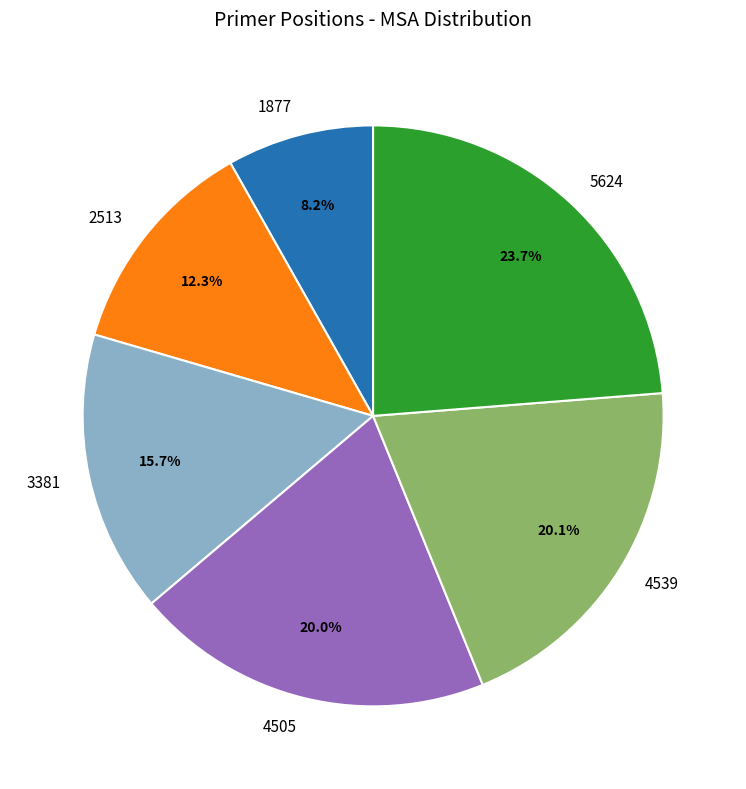

Is 3381 the majority of the pie?

No